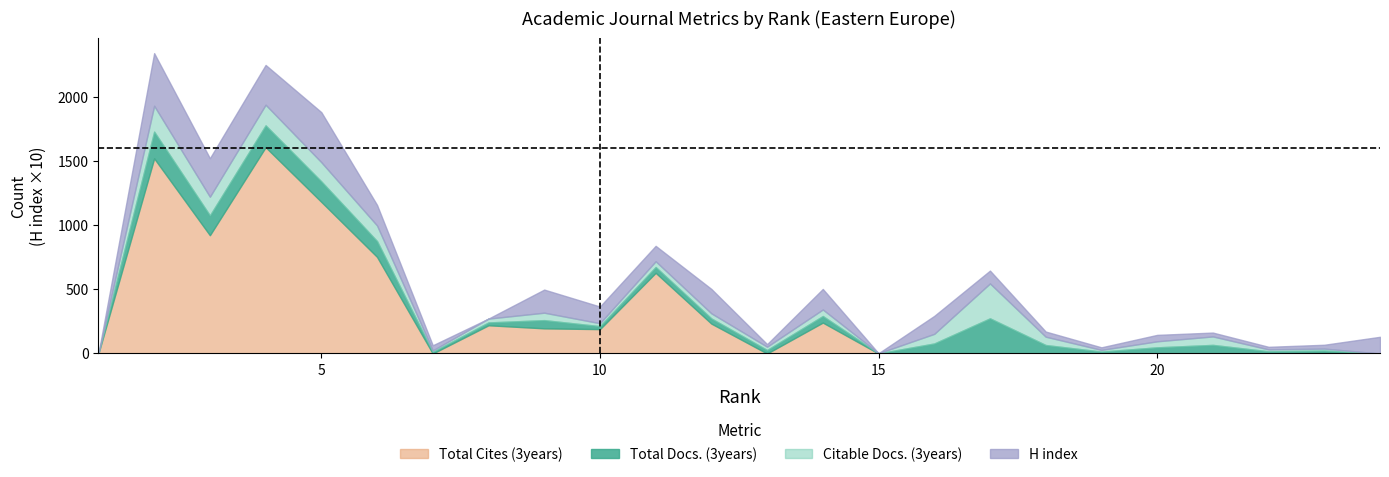

Where does the Citable Docs. (3years) series first go above 47?

2